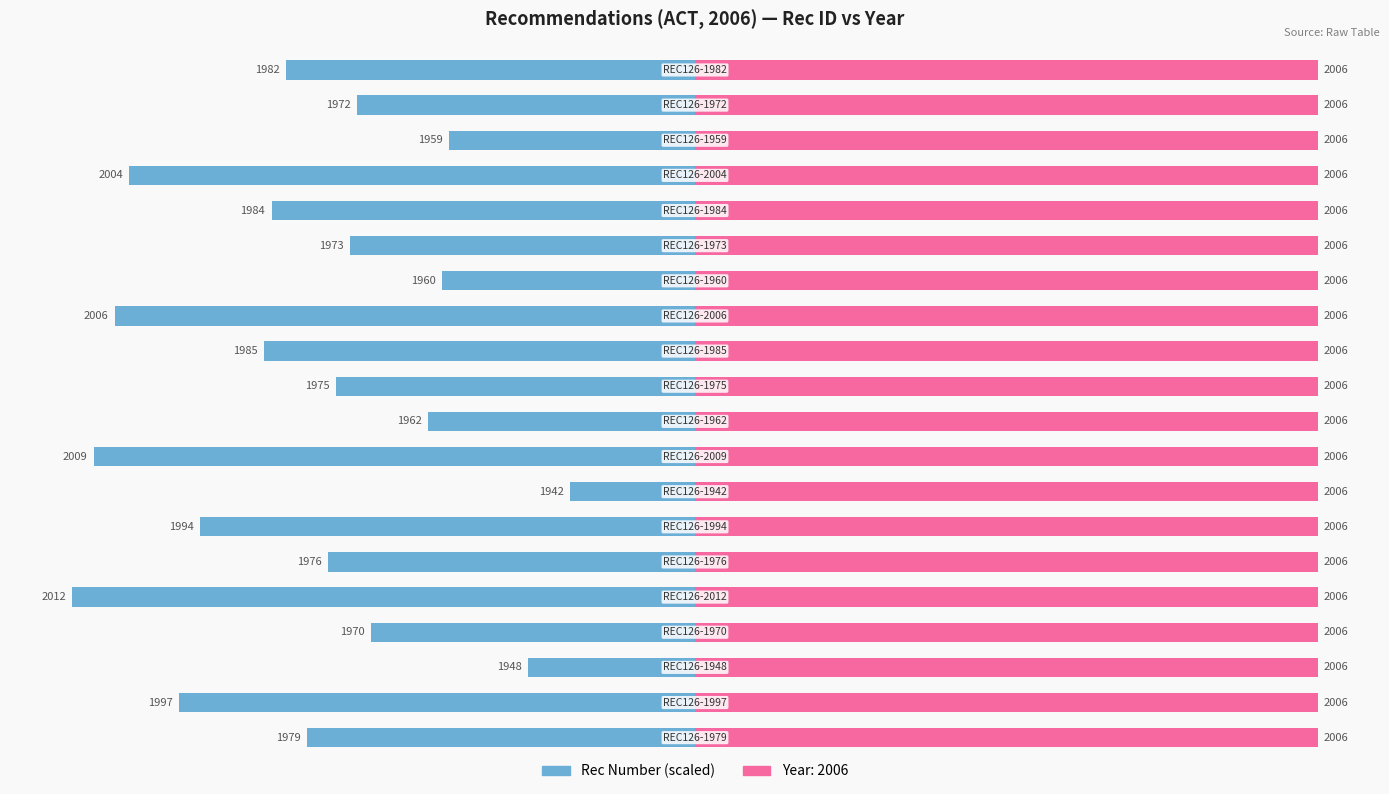

True or false: the data shows -94.5 at 10.

False